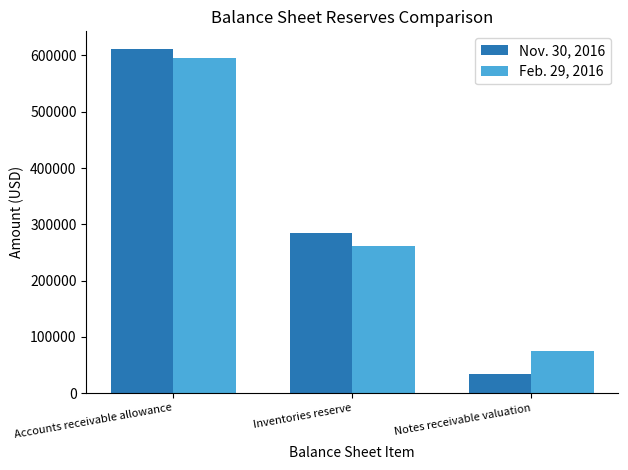

Between Inventories reserve and Notes receivable valuation, which series saw the biggest shift?

Nov. 30, 2016